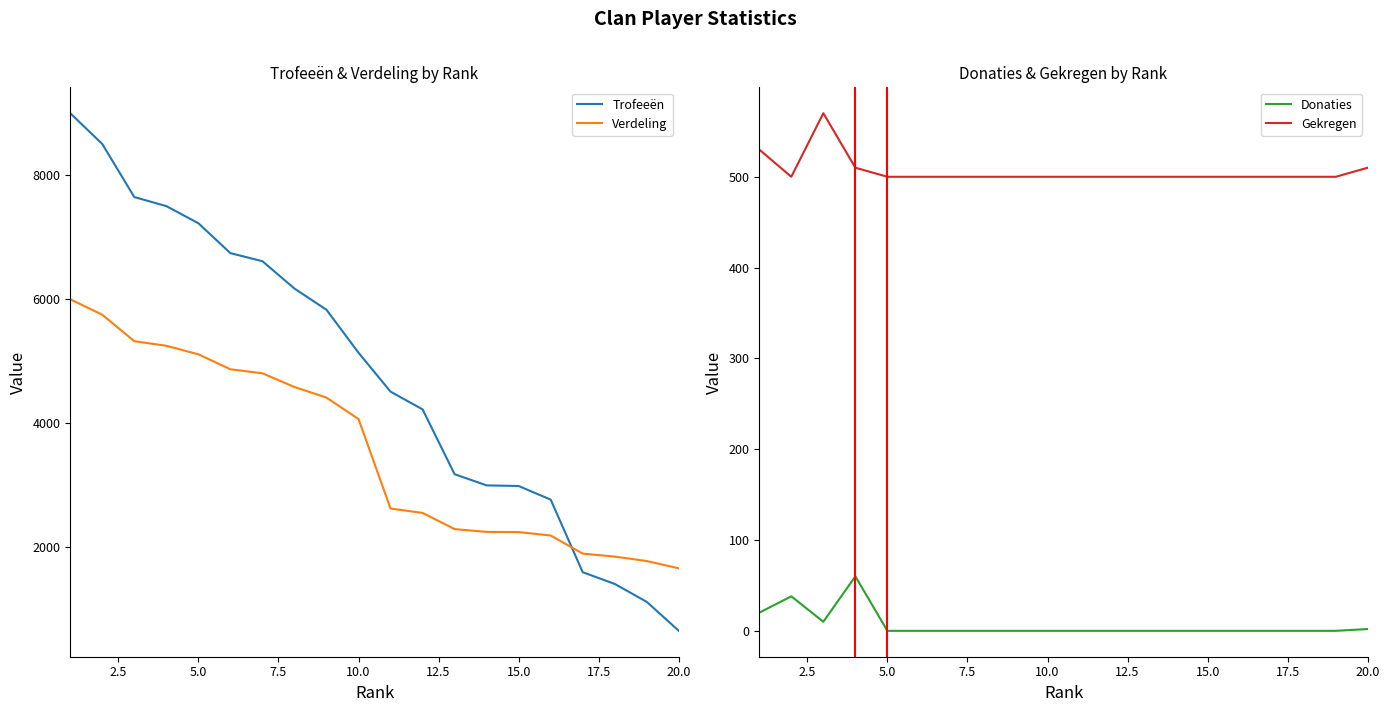

List the series in order of their peak value, highest first.

Trofeeën, Verdeling, Gekregen, Donaties